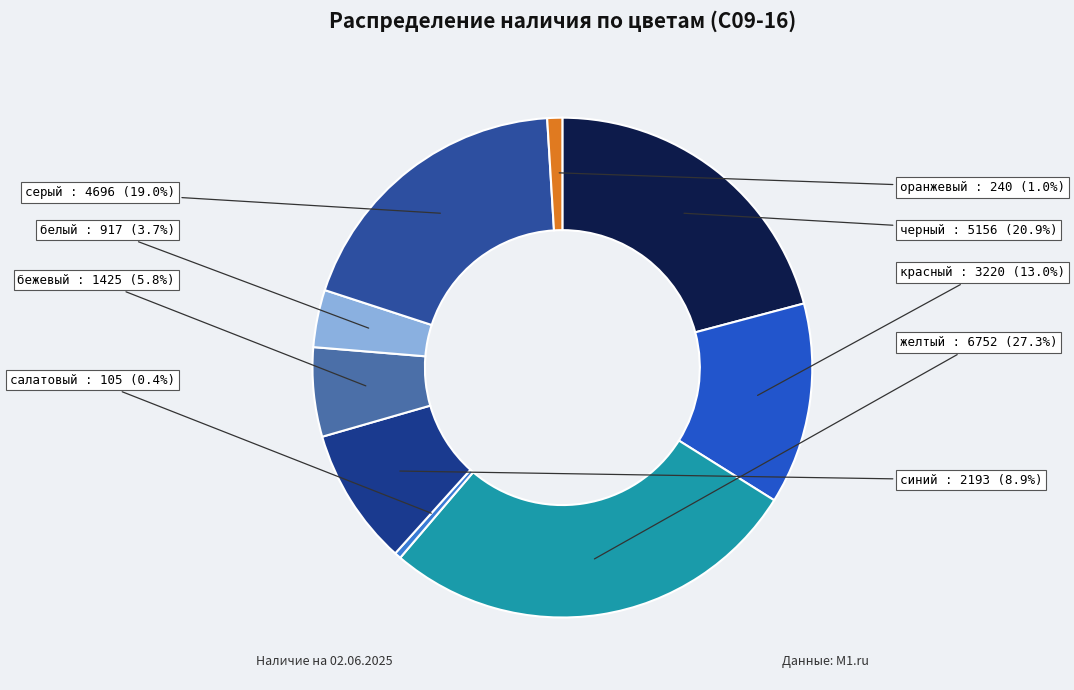

How many slices are in this pie chart?

9